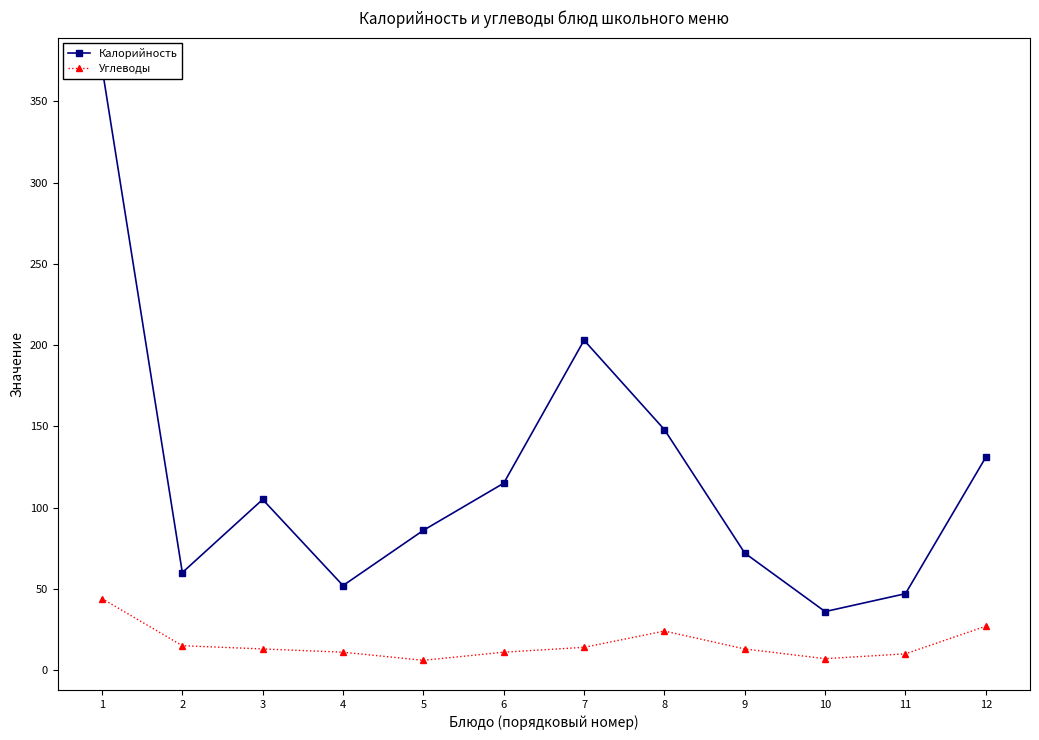

True or false: Калорийность and Углеводы cross at least once.

False